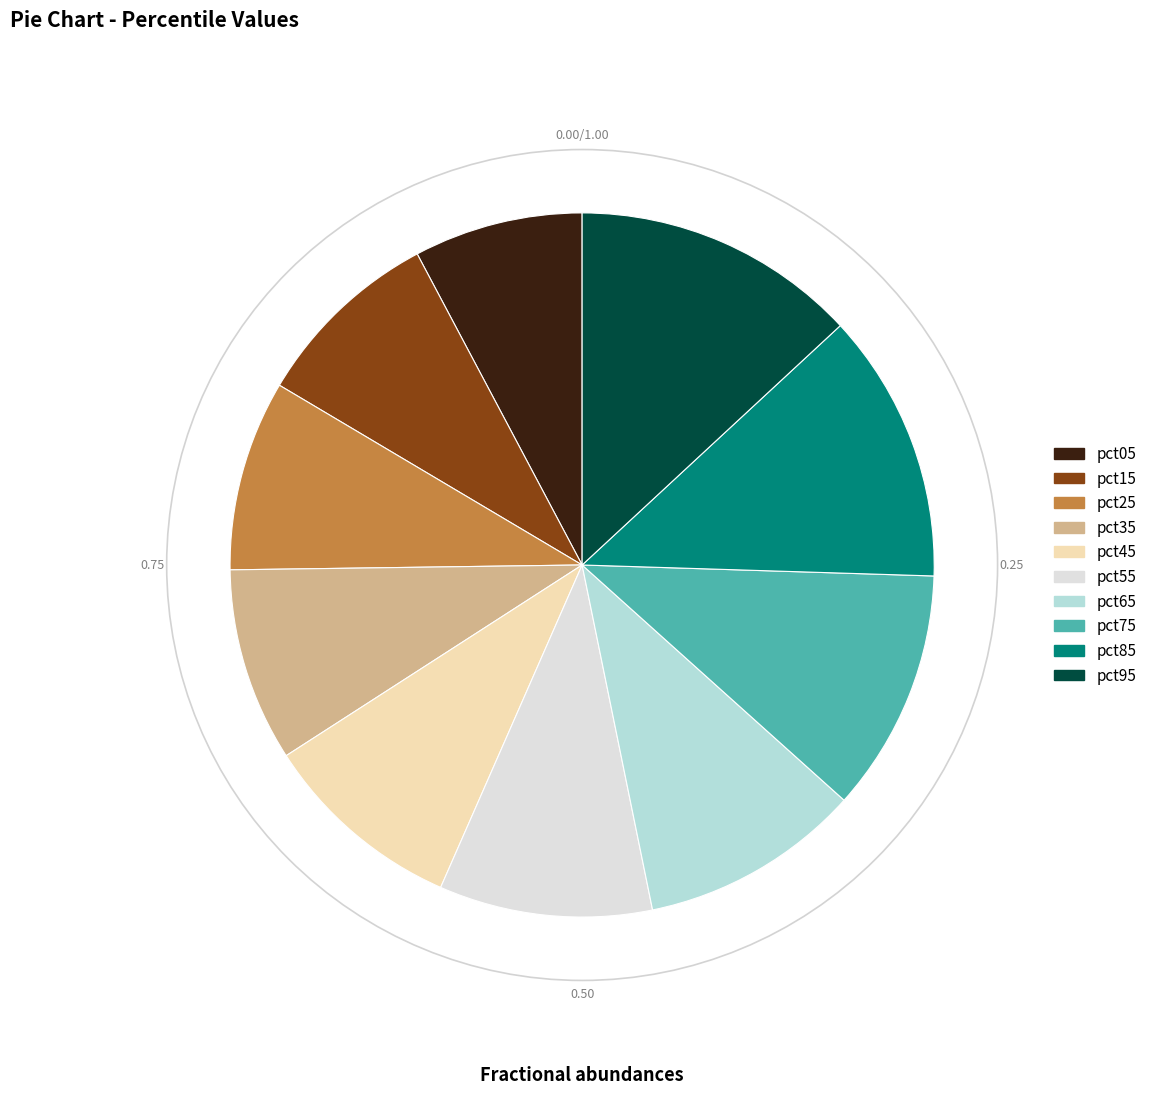

How many segments does this pie chart have?

10